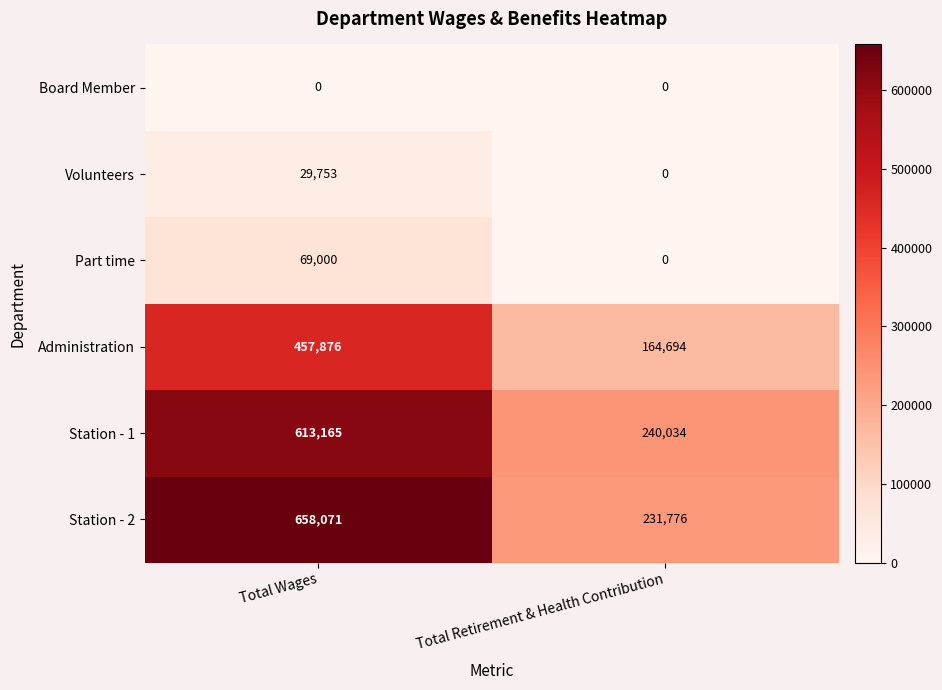

The value of Part time at Total Wages is 115347. True or false?

False